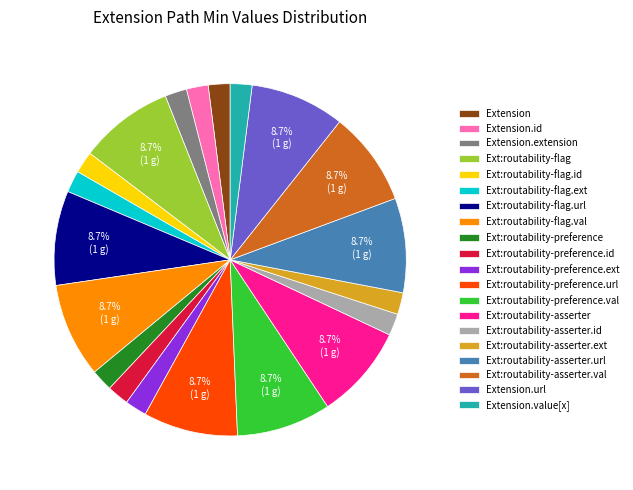

Does any single category account for the majority?

No